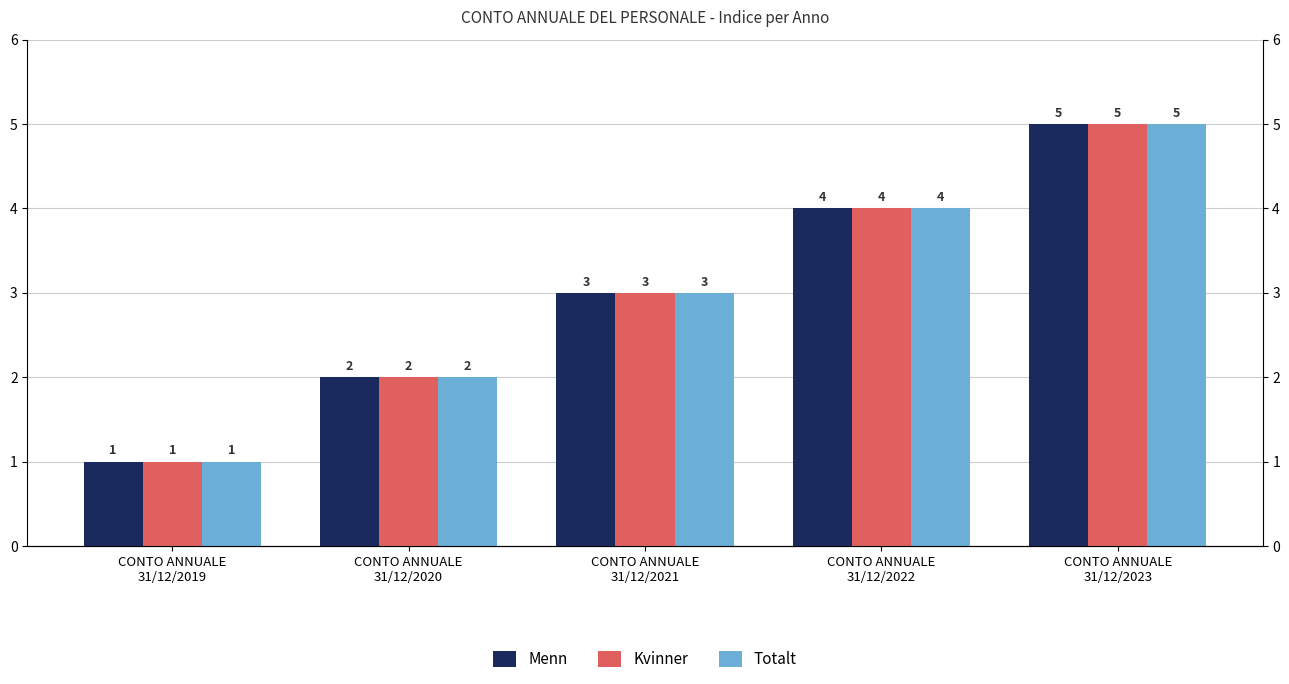

What are all the series names shown in the legend?

Menn, Kvinner, Totalt